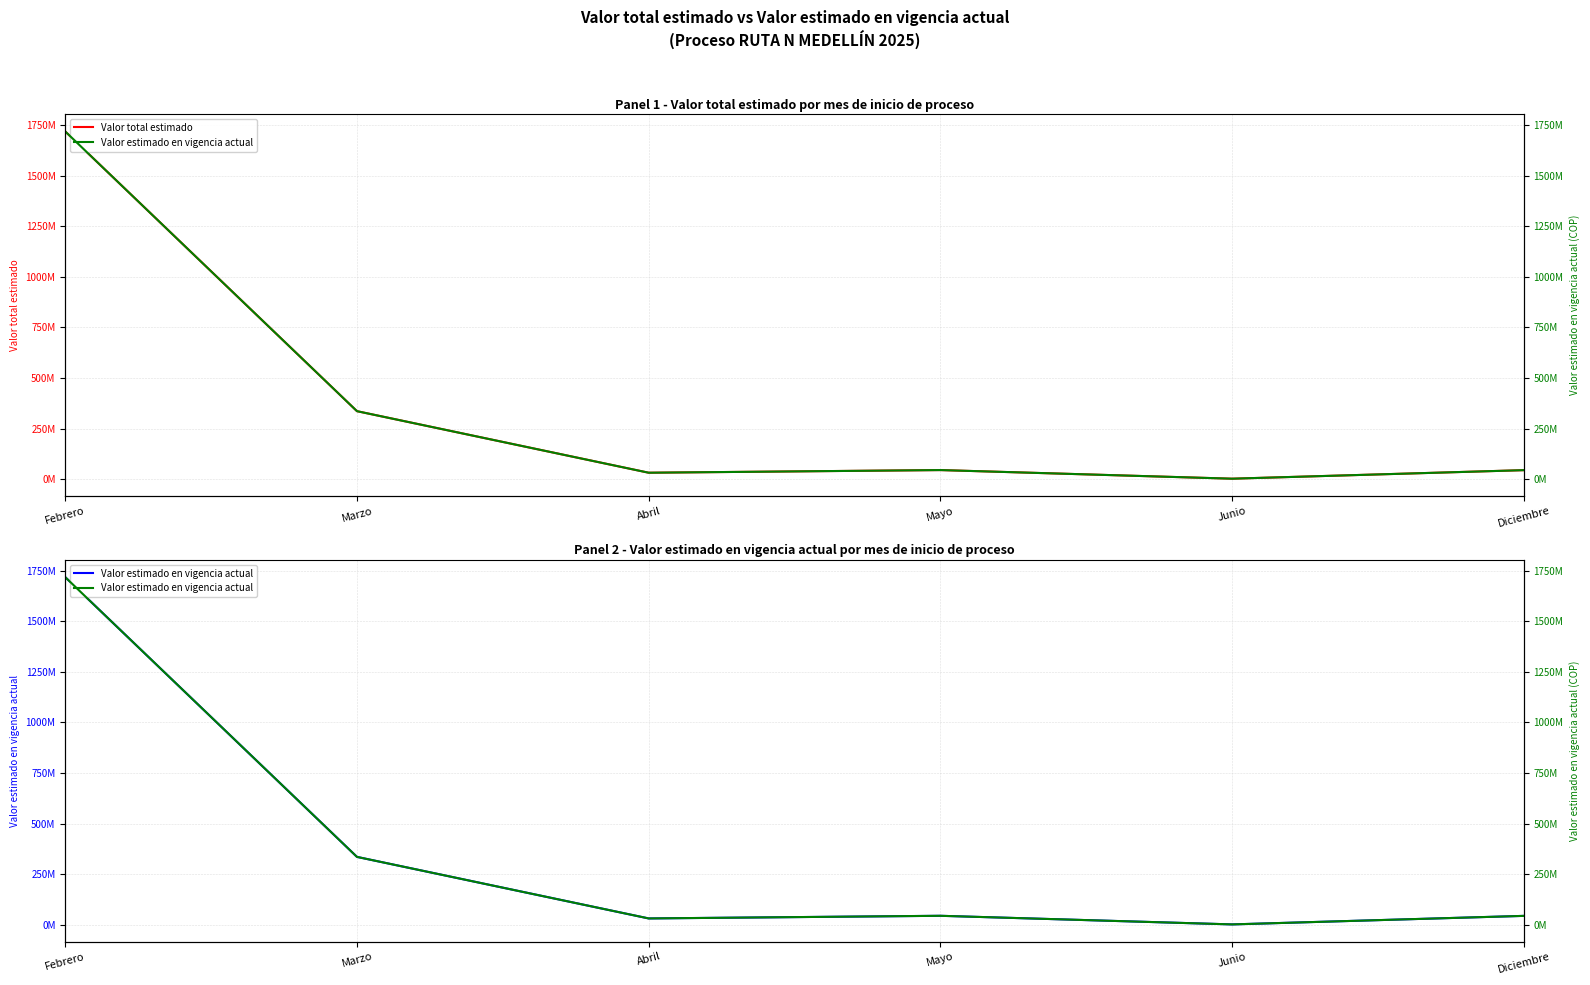

Is it true that Valor estimado en vigencia actual equals 642697139 at Febrero?

False